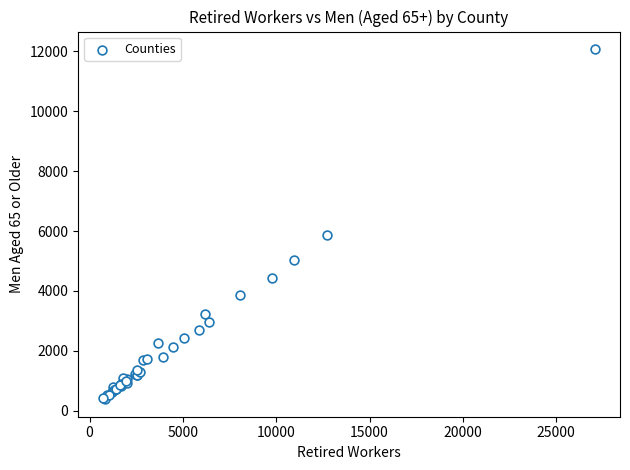

What Y value in the scatter plot is closest to 6230?

5870